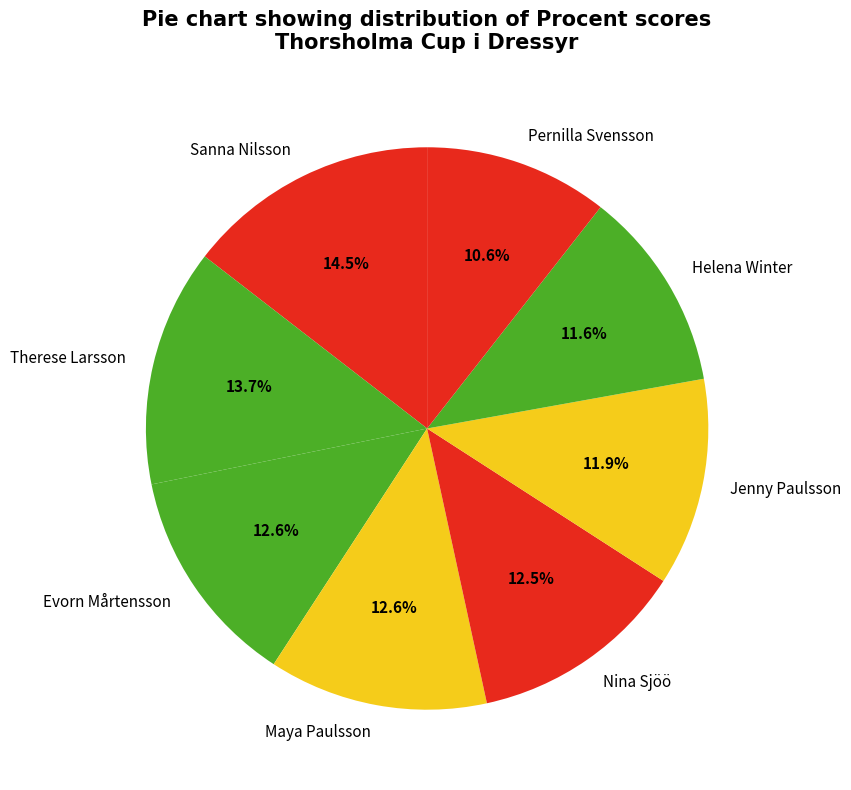

Does any single category account for the majority?

No